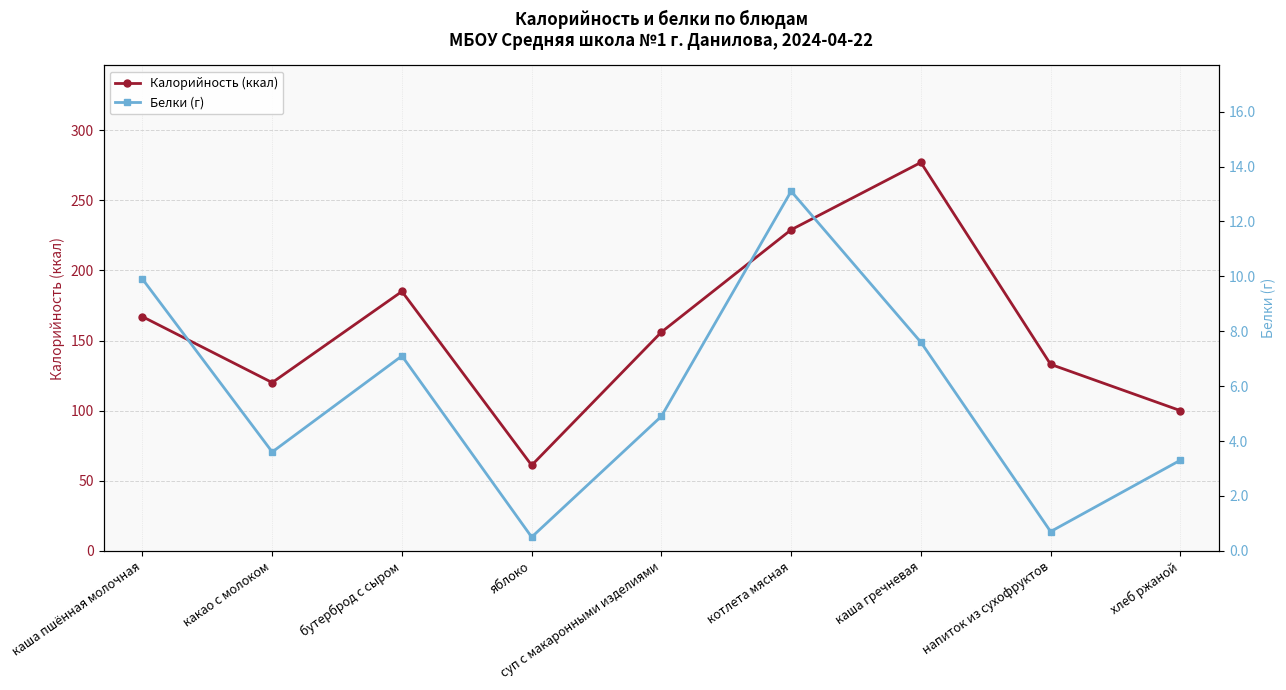

What value does the Белки (г) series have at какао с молоком?

3.6